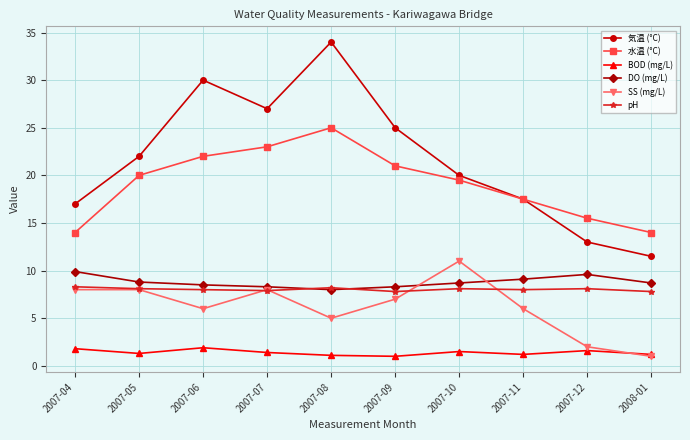

How many interior local valleys does the BOD (mg/L) series have?

3